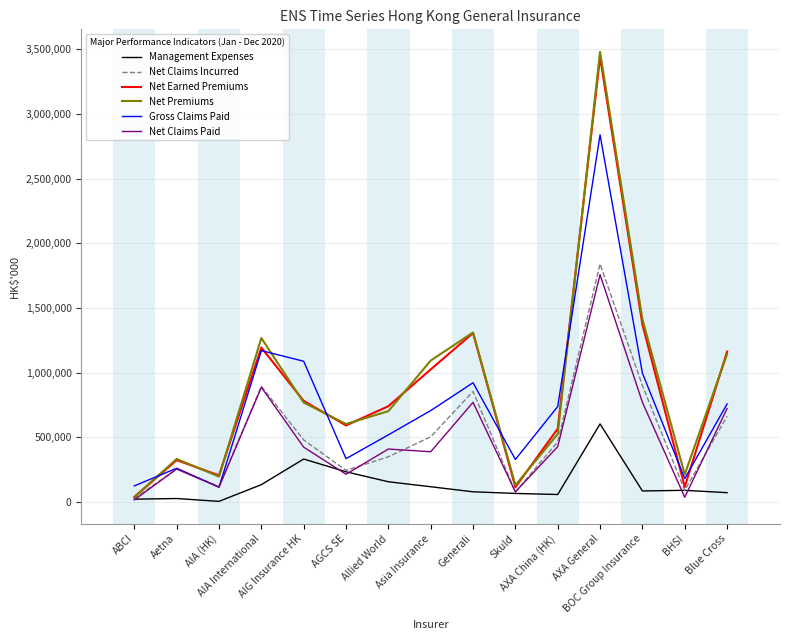

What is the approximate value of Management Expenses at BHSI, to the nearest 50?

89800